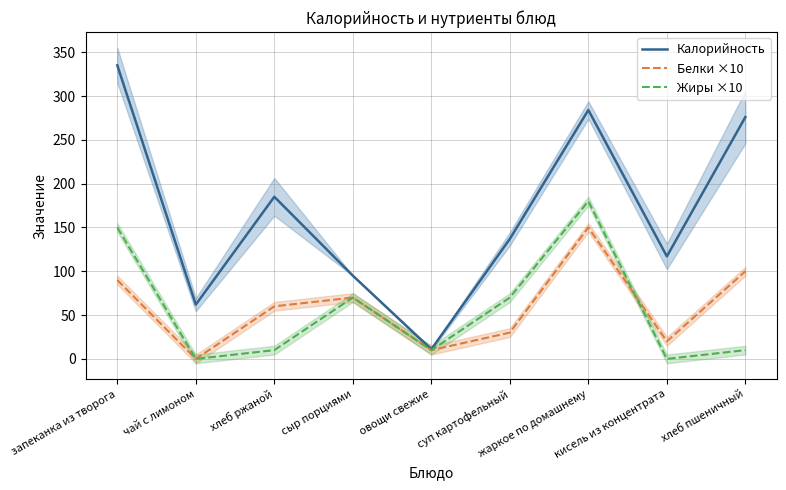

Which has a higher value, чай с лимоном or жаркое по домашнему?

жаркое по домашнему